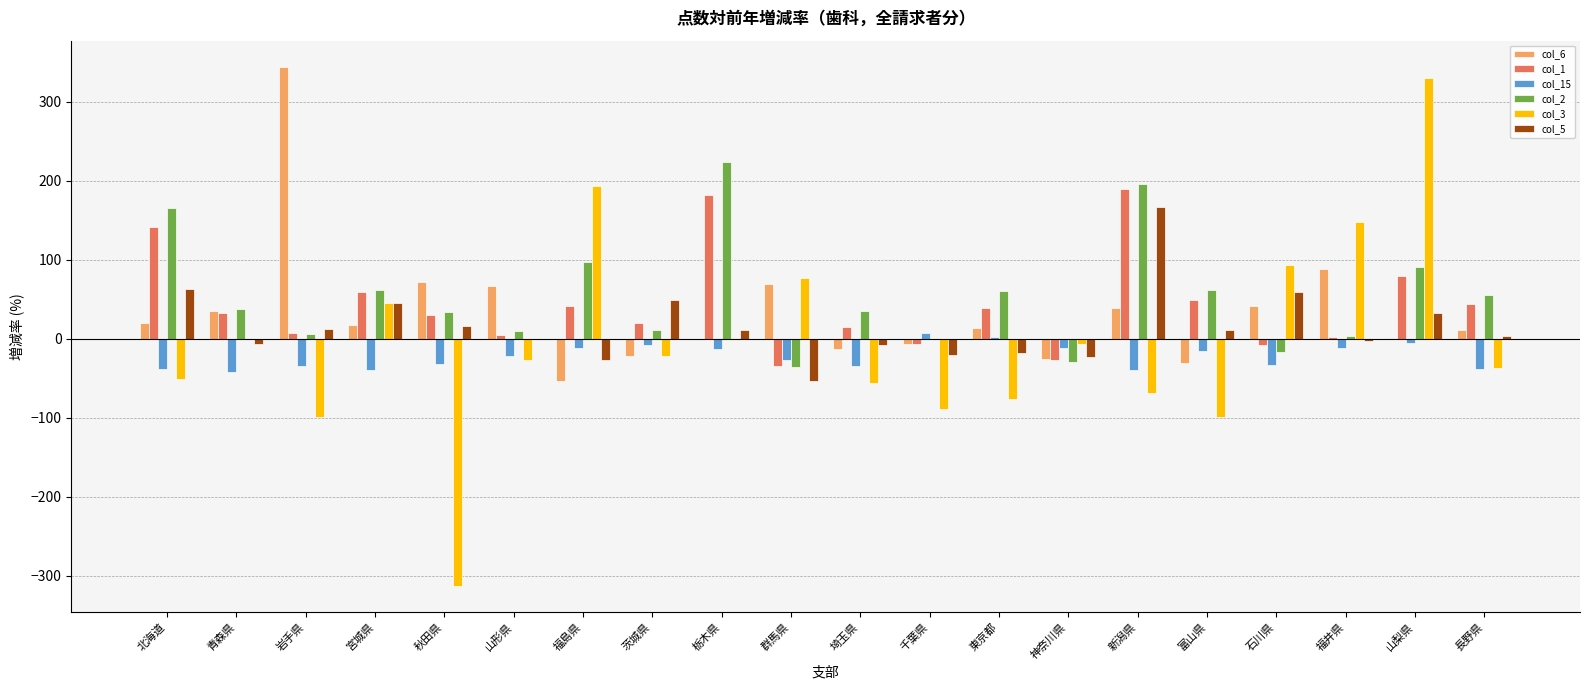

At which label is col_3 closest to 8?

青森県